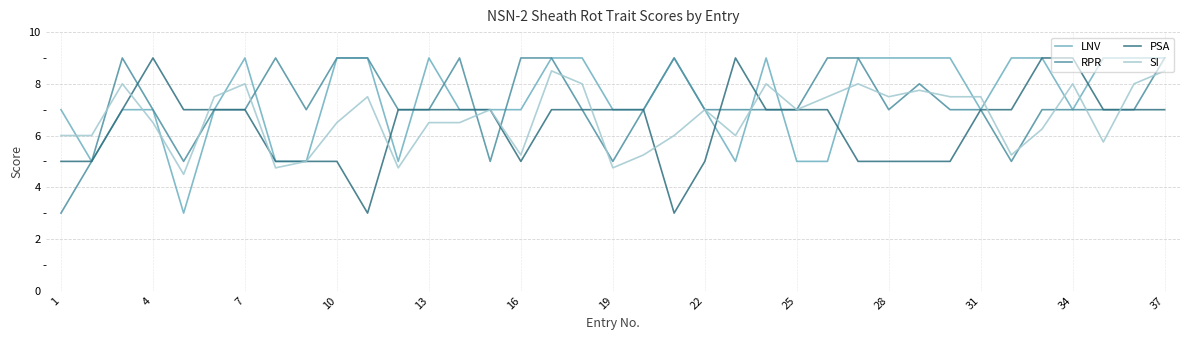

What is the smallest value displayed?

3.0